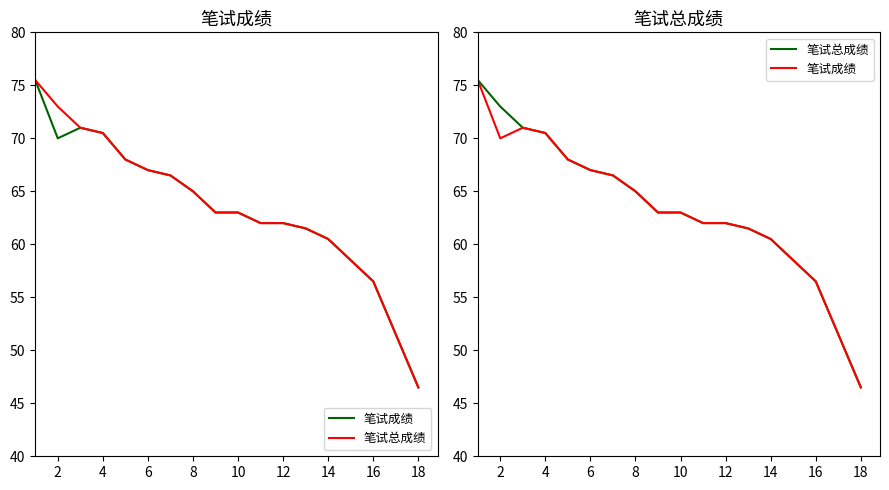

What is the average value of the 笔试成绩 series?

63.2